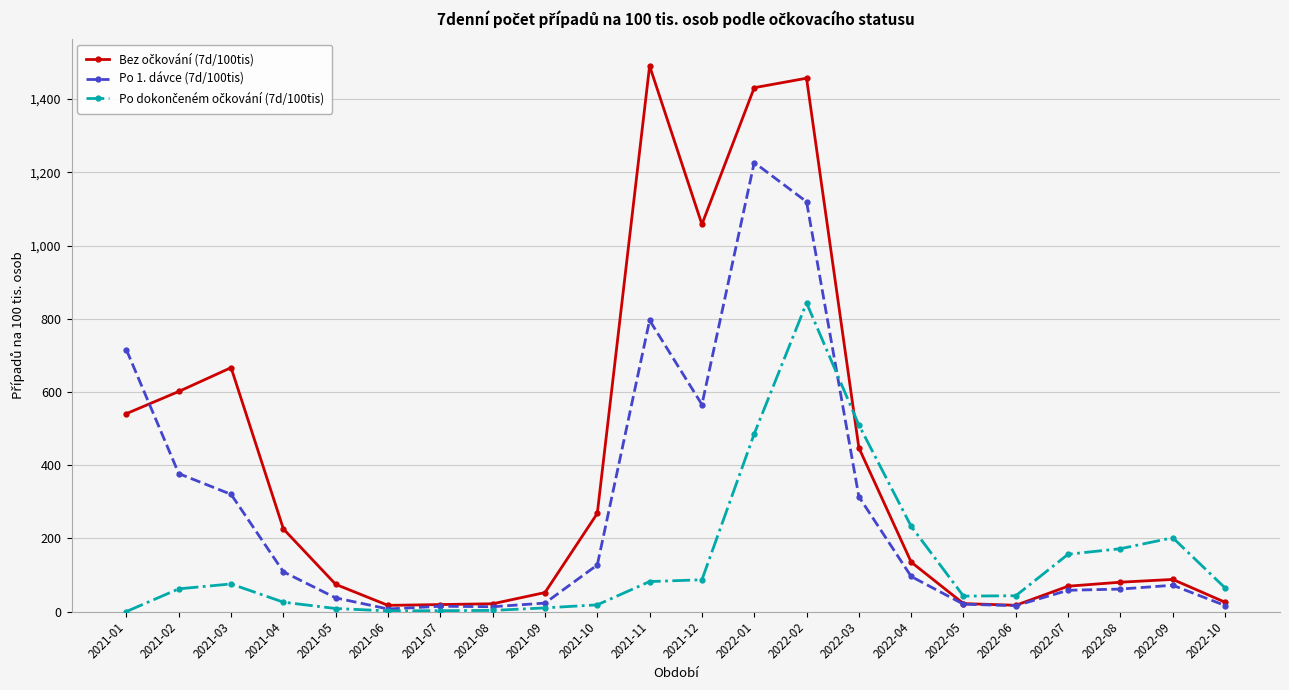

What is the maximum value shown in the chart?

1490.8